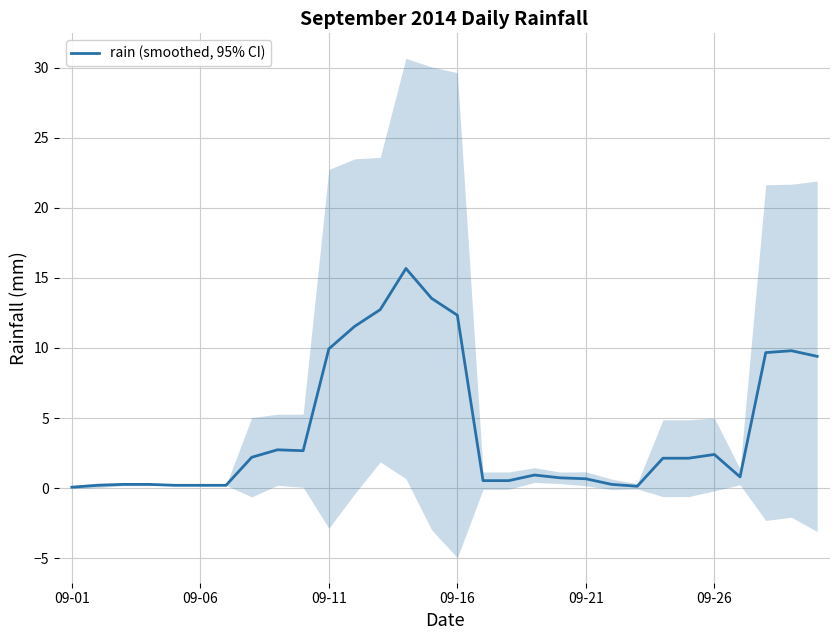

Reading left to right, what are all the values shown in this chart?

0.1	0.2	0.3	0.3	0.2	0.2	0.2	2.2	2.7	2.7	9.9	11.5	12.7	15.7	13.5	12.3	0.5	0.5	0.9	0.7	0.7	0.3	0.1	2.1	2.1	2.4	0.8	9.7	9.8	9.4